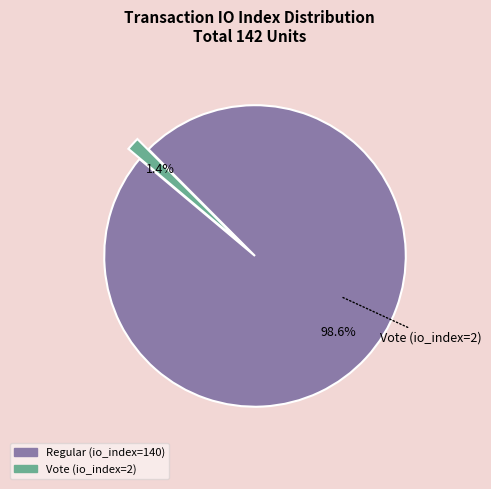

Rank the categories by value from highest to lowest.

Regular (io_index=140), Vote (io_index=2)